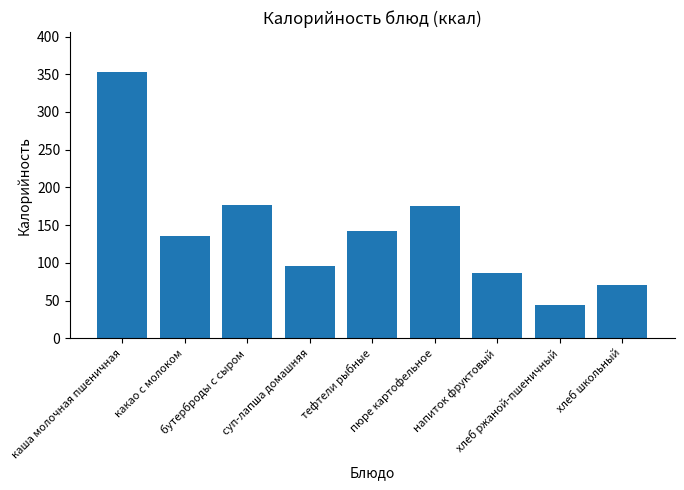

What is the difference between the values at пюре картофельное and бутерброды с сыром?

2